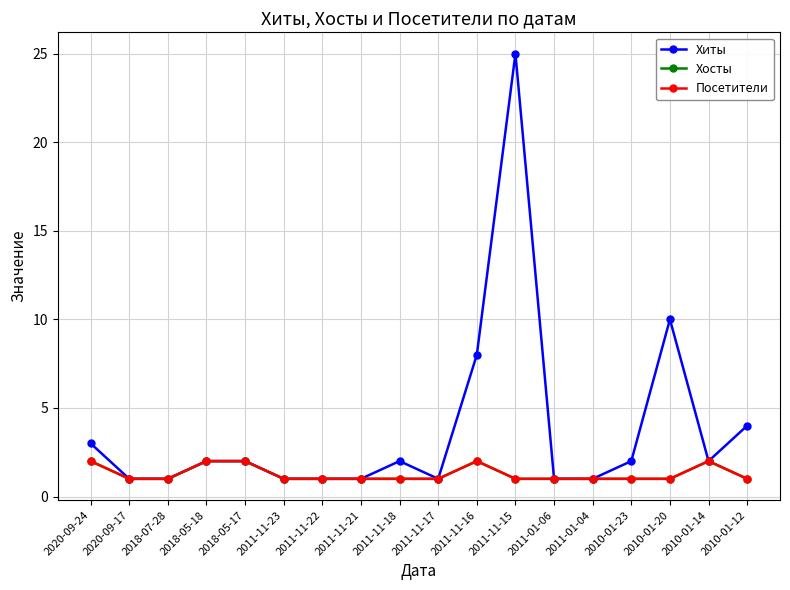

In Хосты, how many points are higher than both neighbors (excluding endpoints)?

2